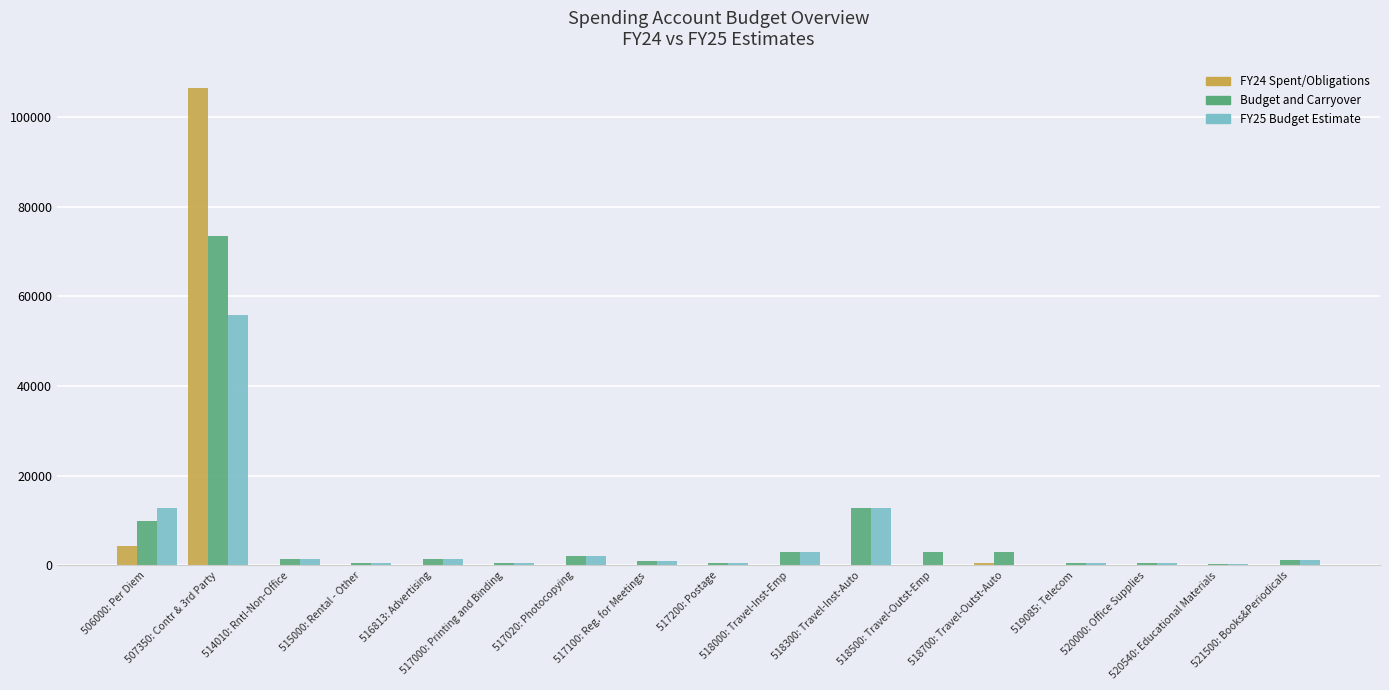

How many distinct data groups are displayed?

3